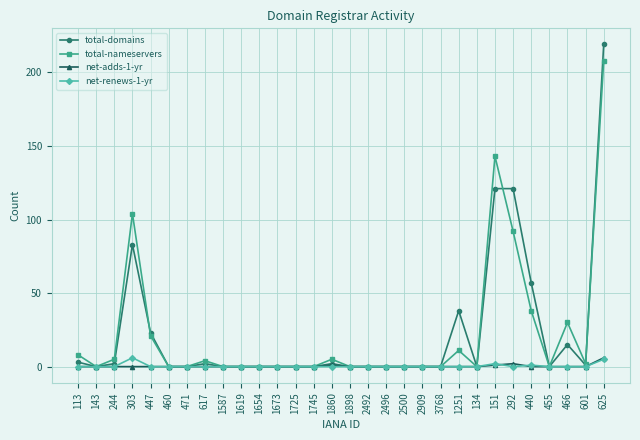

At which category does the chart reach its peak across all series?

625